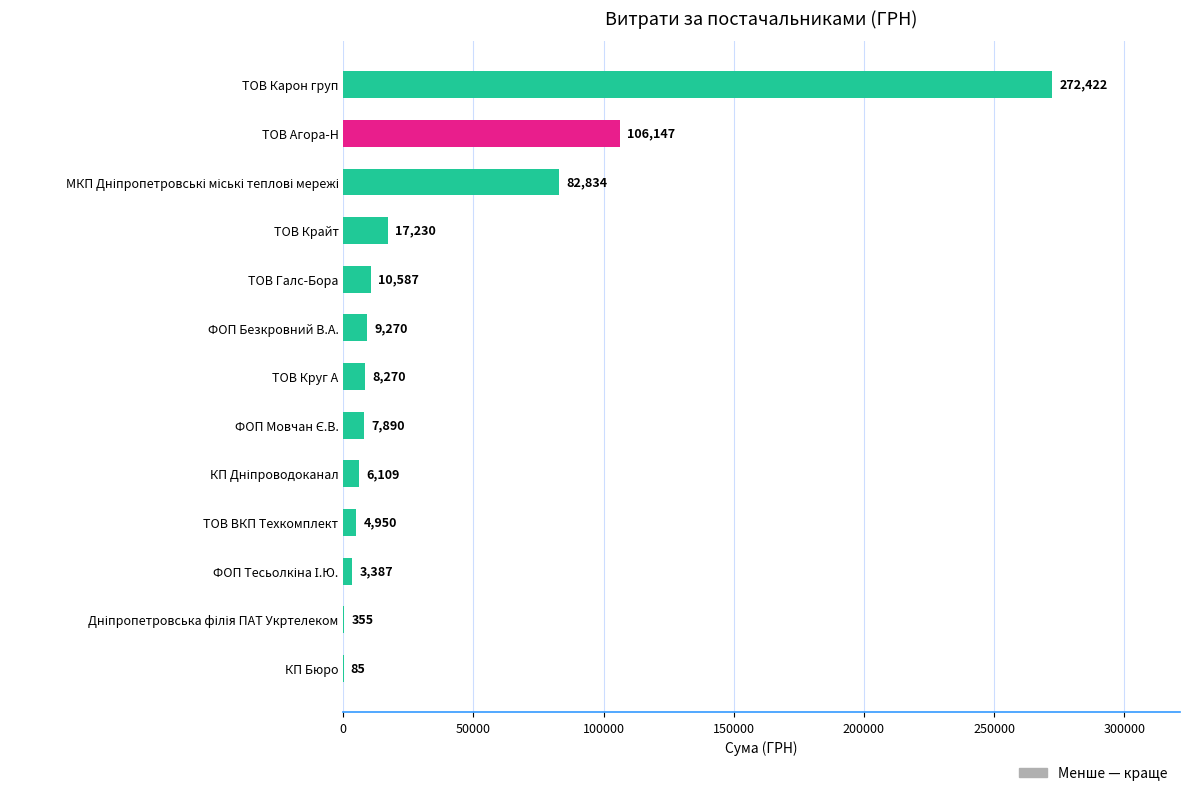

The chart shows a value of 4950.0 at ТОВ ВКП Техкомплект. True or false?

True